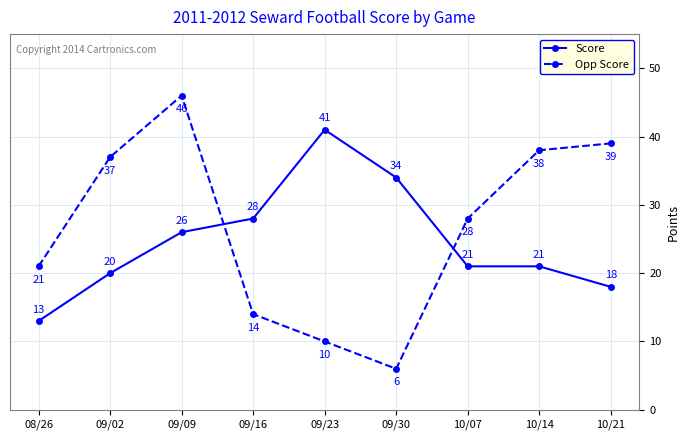

At 09/02, list the series in order from largest to smallest.

Opp Score, Score